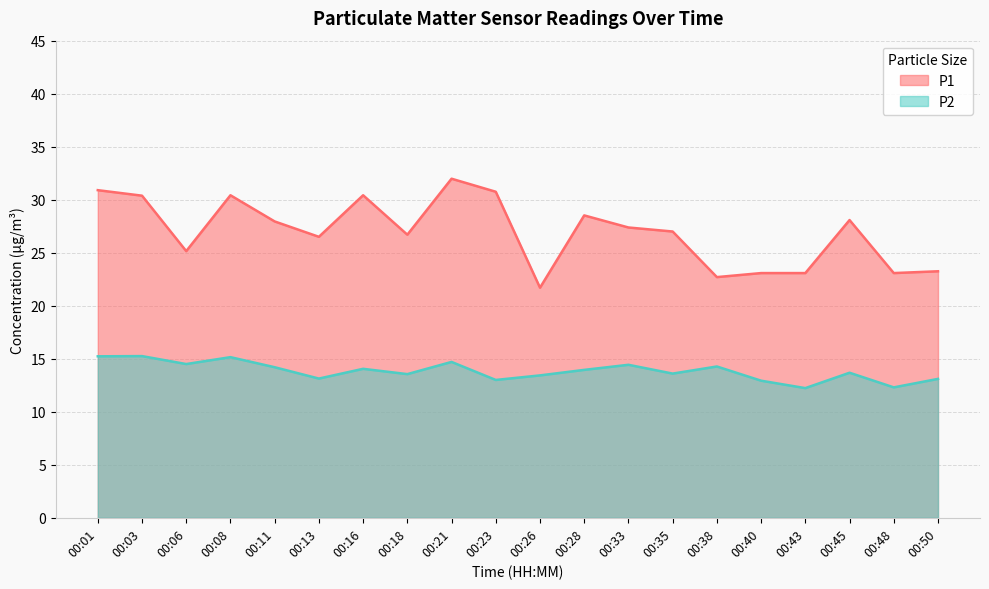

Between 00:43 and 00:50, which is larger?

00:50